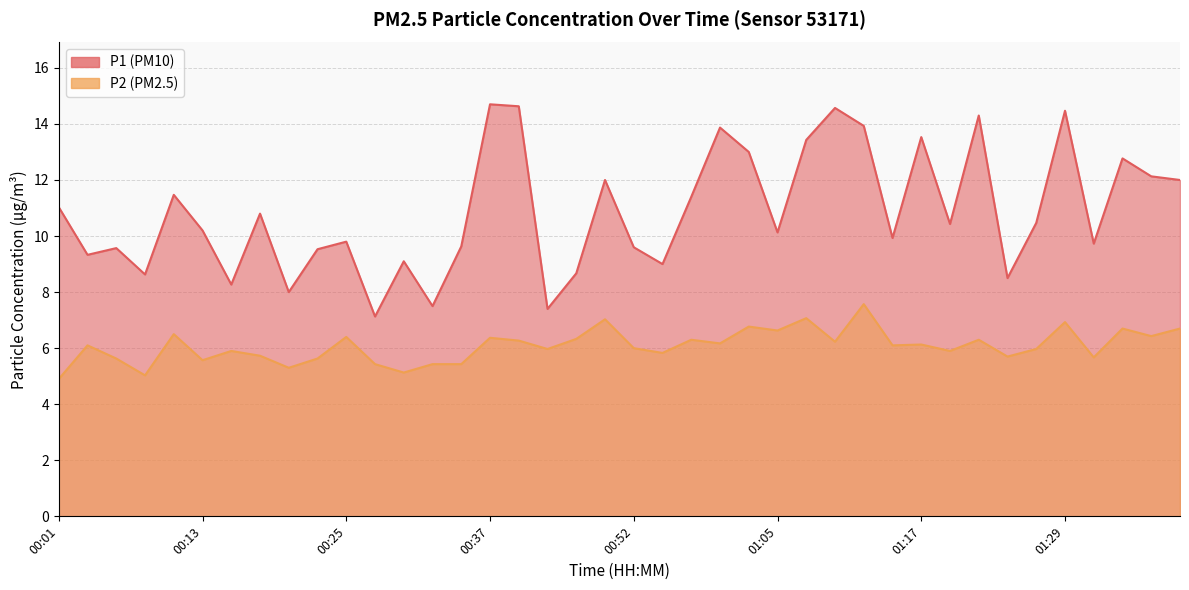

Which series changed the most between 00:50 and 01:37?

P2